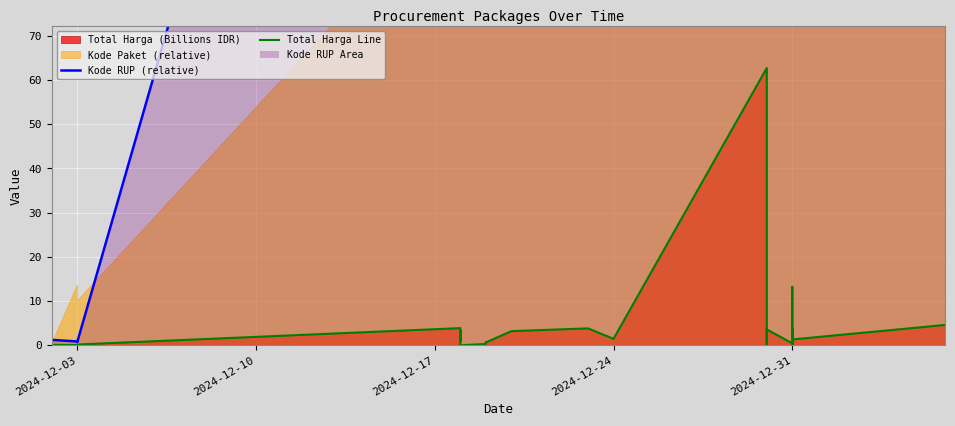

In Total Harga Line, how many points are lower than both neighbors (excluding endpoints)?

11